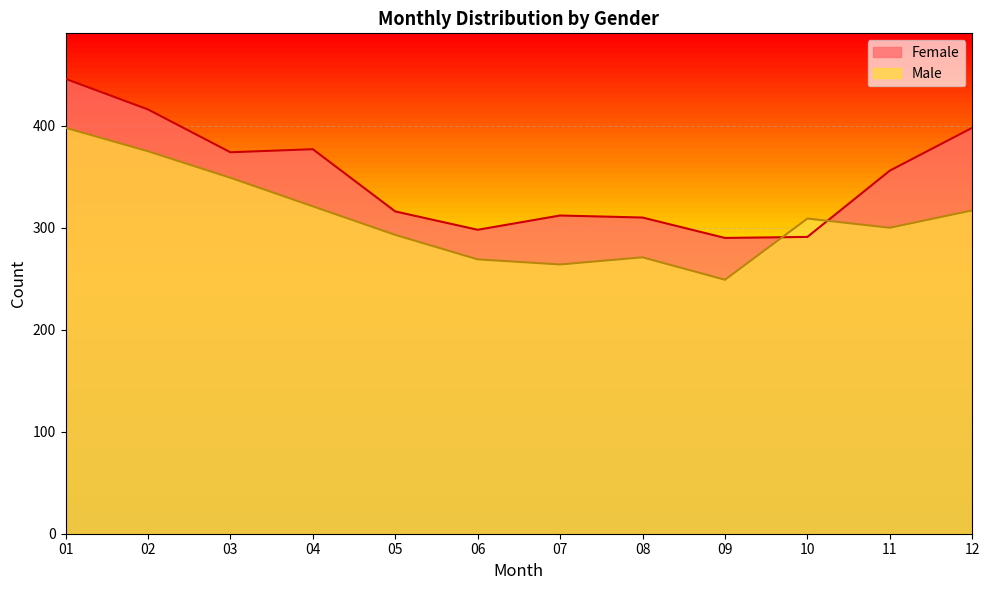

List the labels in order of Male value, smallest first.

09, 07, 06, 08, 05, 11, 10, 12, 04, 03, 02, 01